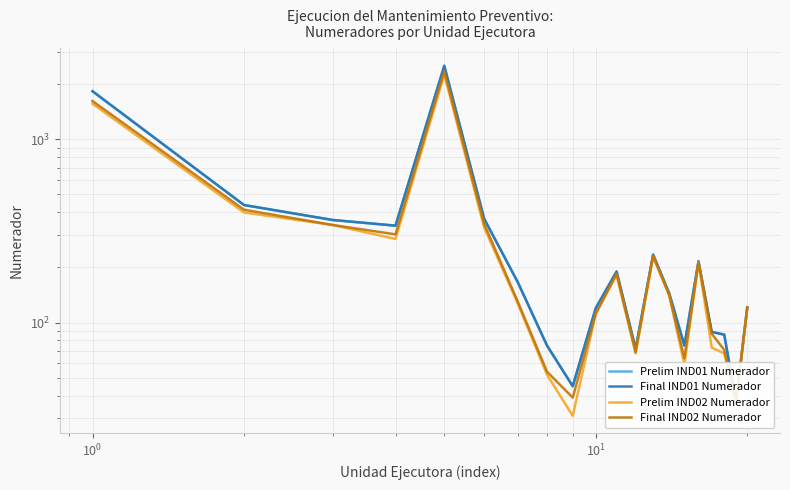

True or false: Final IND02 Numerador and Prelim IND02 Numerador intersect in this chart.

False